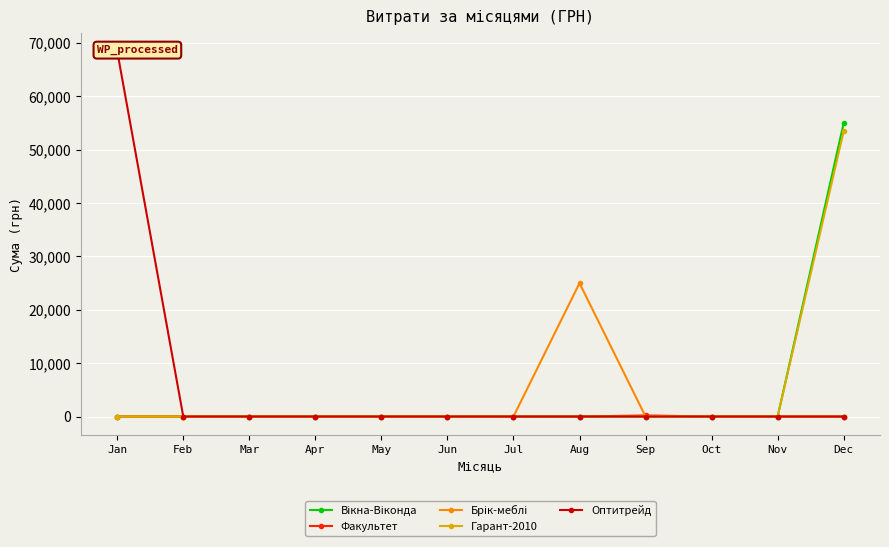

Which series has the largest total across all categories?

Оптитрейд